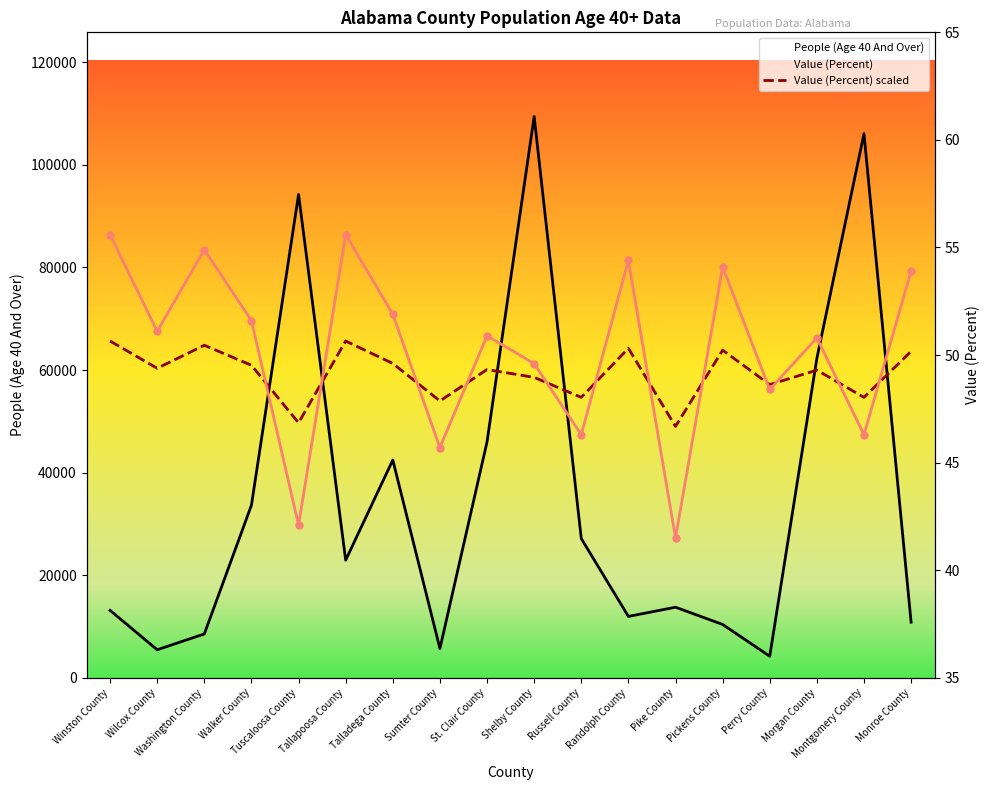

At which category does the chart reach its peak across all series?

Shelby County